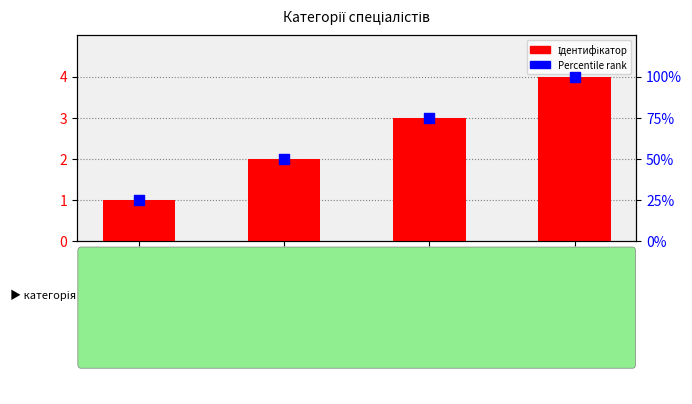

At which category is the sum across all series the highest?

Спеціаліст вищої категорії